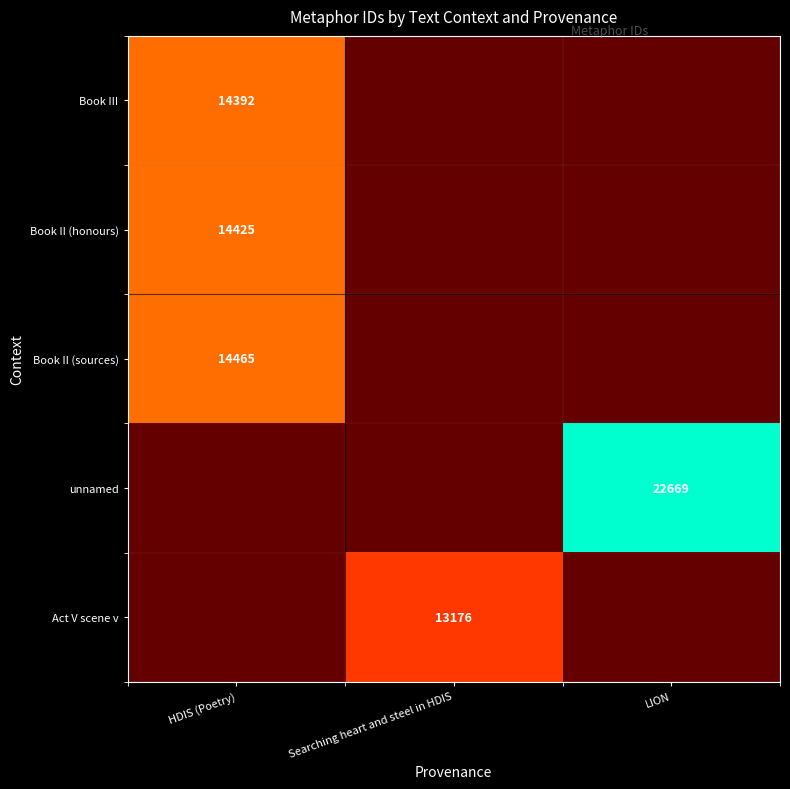

What is the minimum value for Book III?

14392.0